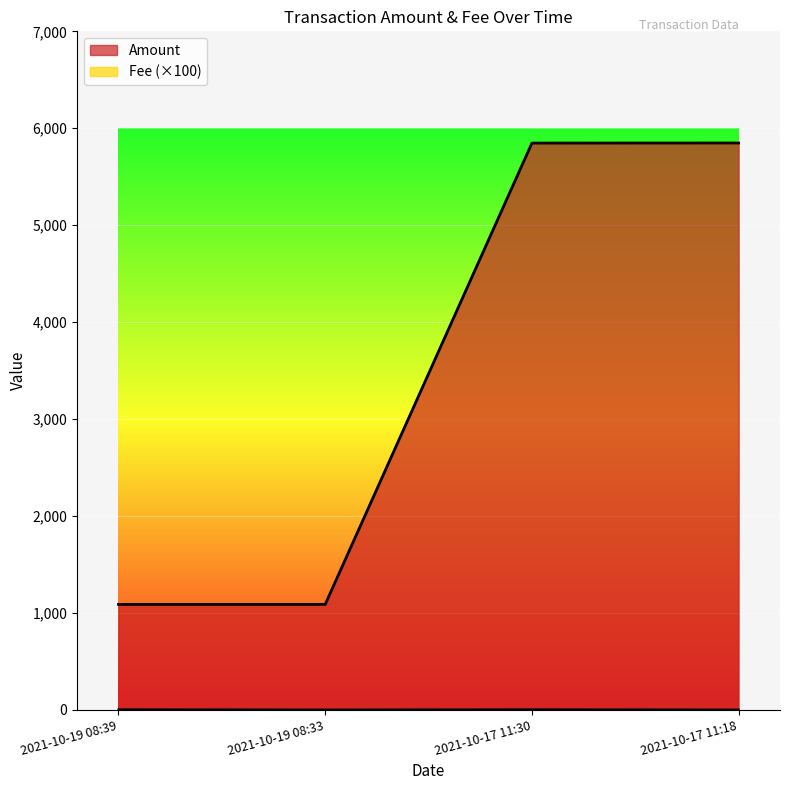

What value does the Fee series have at 2021-10-17 11:18?

0.1